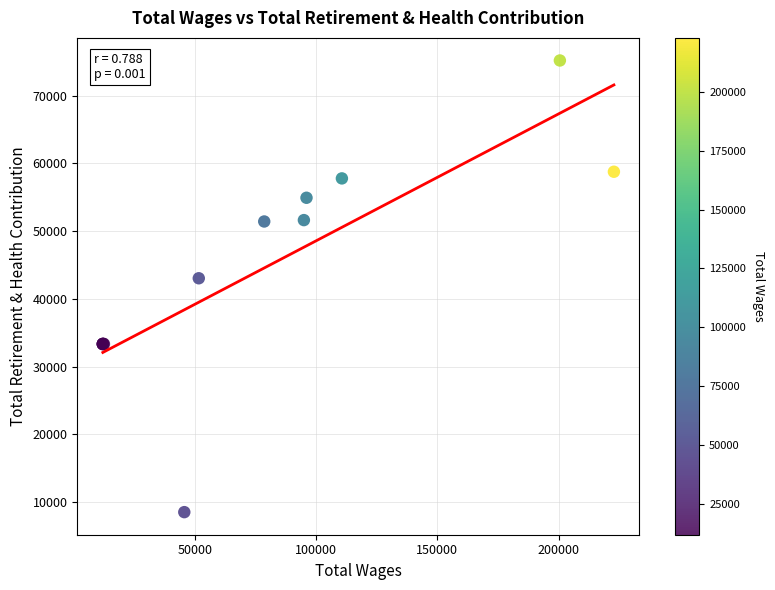

What Y value in the scatter plot is closest to 41871?

43059